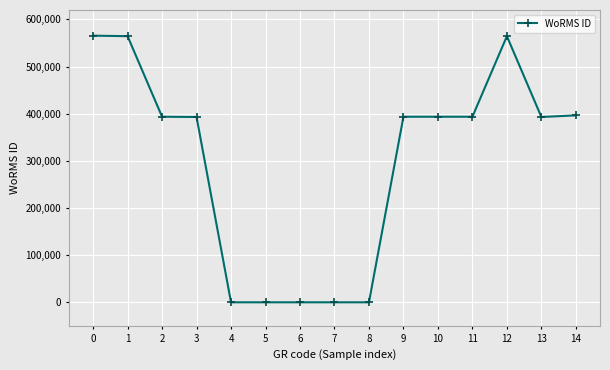

What is the change in value from 4 to 9?

+393616